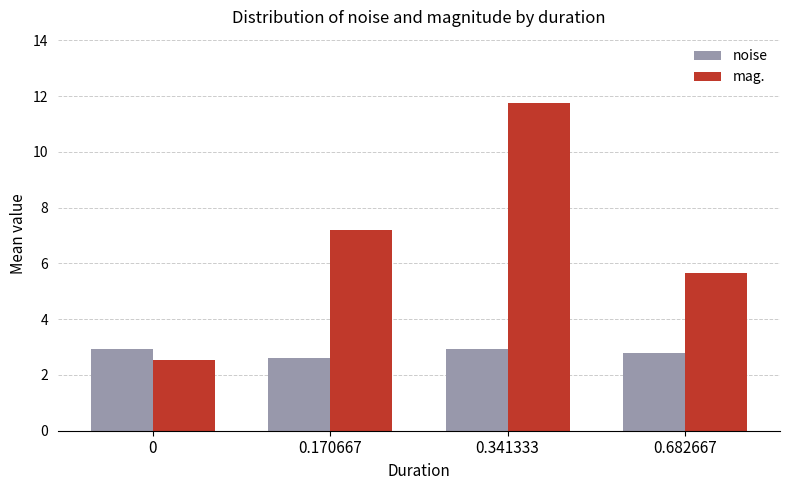

What is the sum of all noise values?

11.2